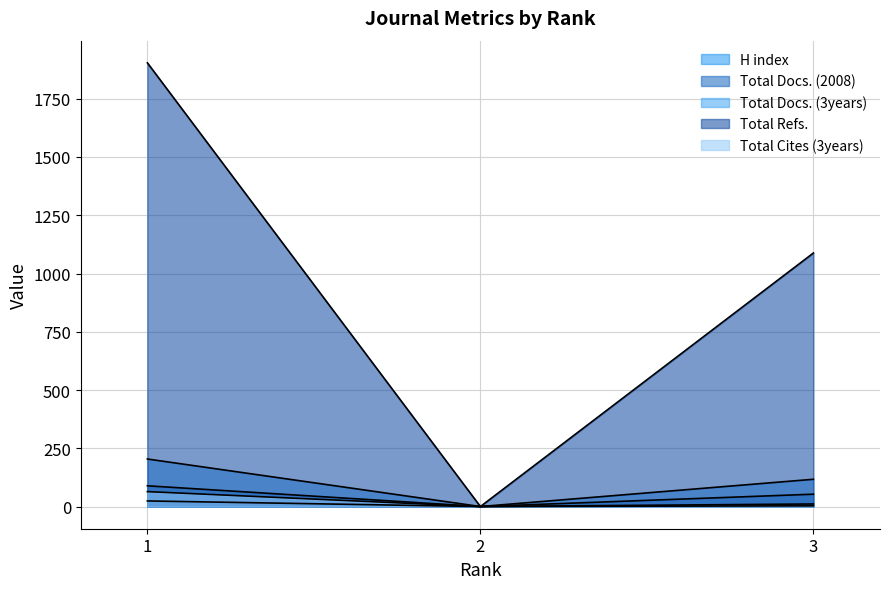

At which label does H index first exceed 11?

1